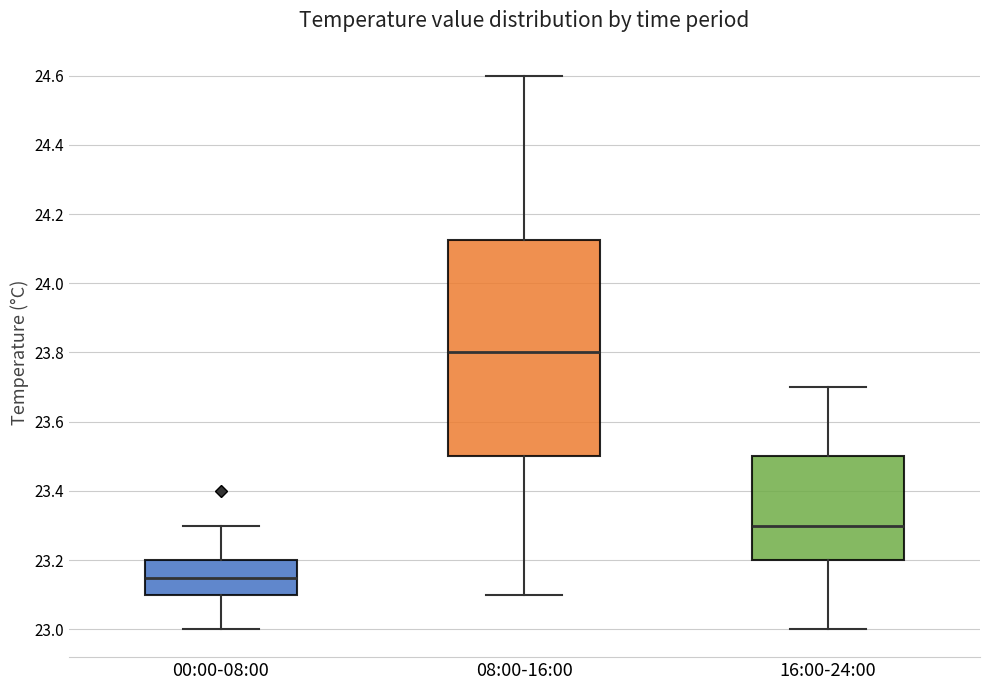

Comparing the boxes themselves (not the whiskers), which one is the tallest?

08:00-16:00